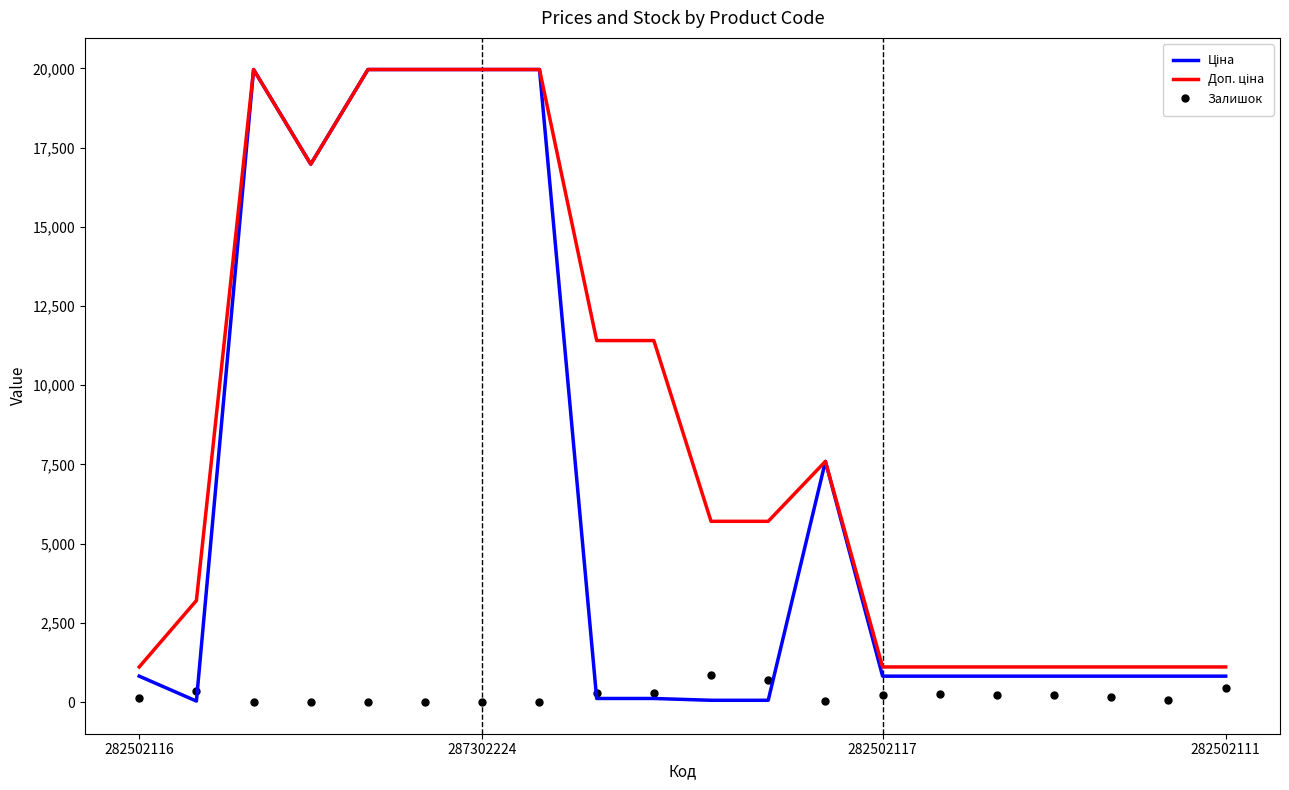

What is the maximum value shown in the chart?

19964.2